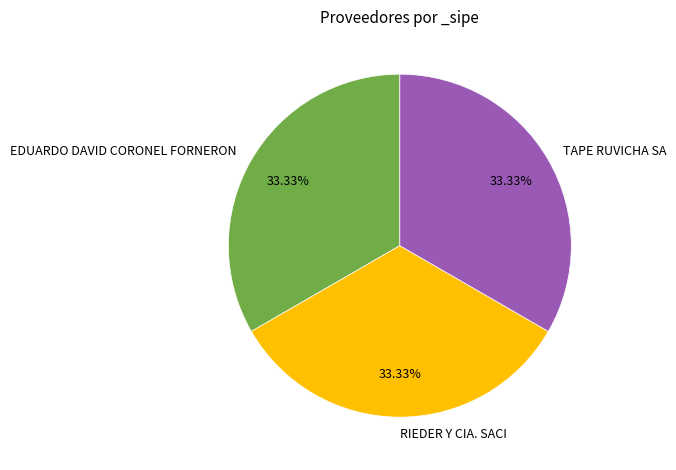

Is there any slice that represents more than half of the pie?

No